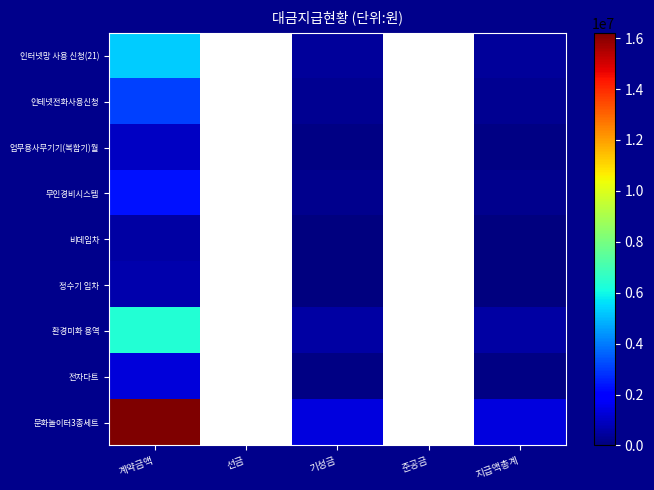

What is the spread (max minus min) of values at 지급액총계?

1304200